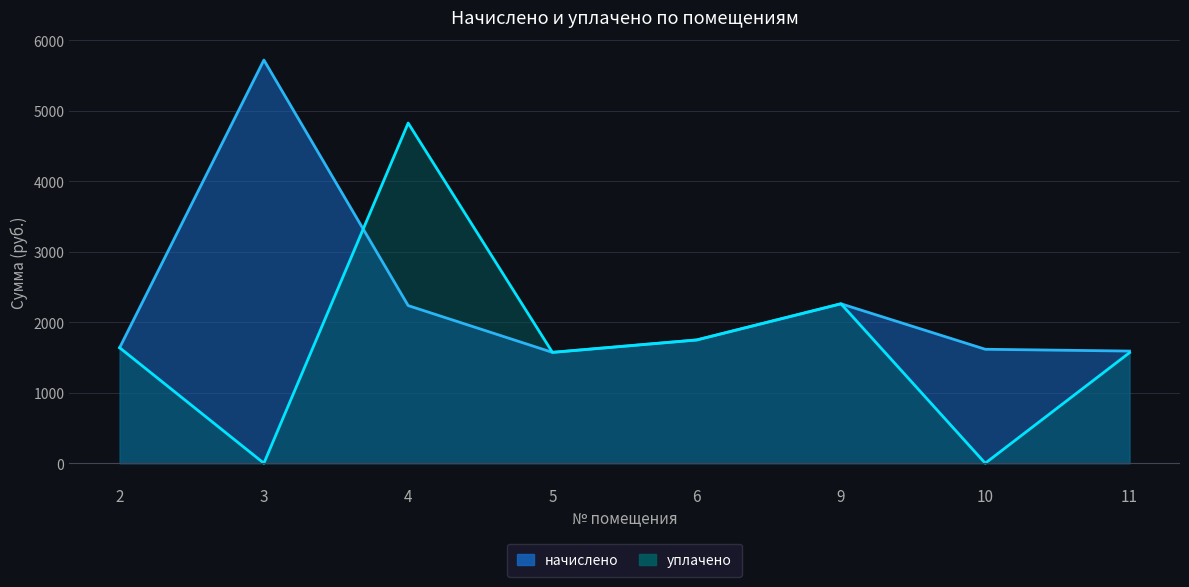

At which category does уплачено reach its first local peak?

4